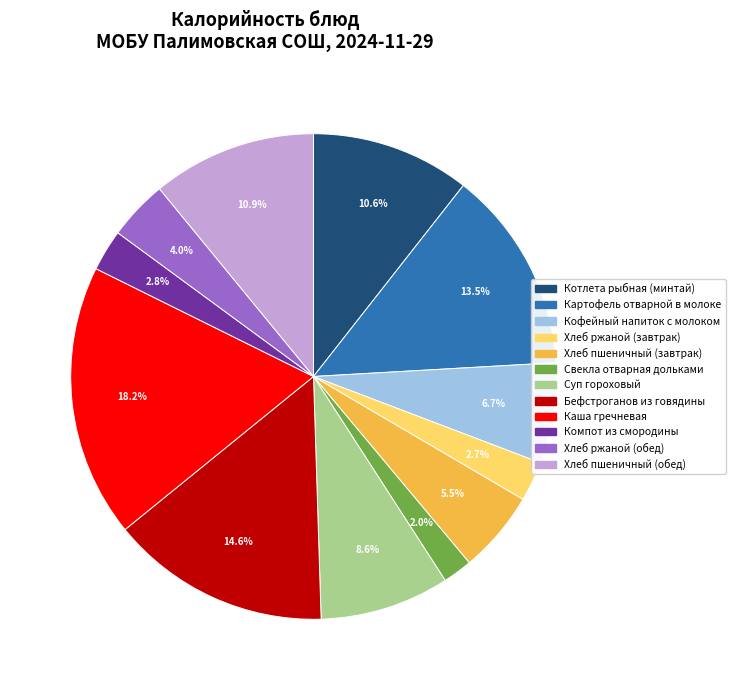

Does any single category account for the majority?

No